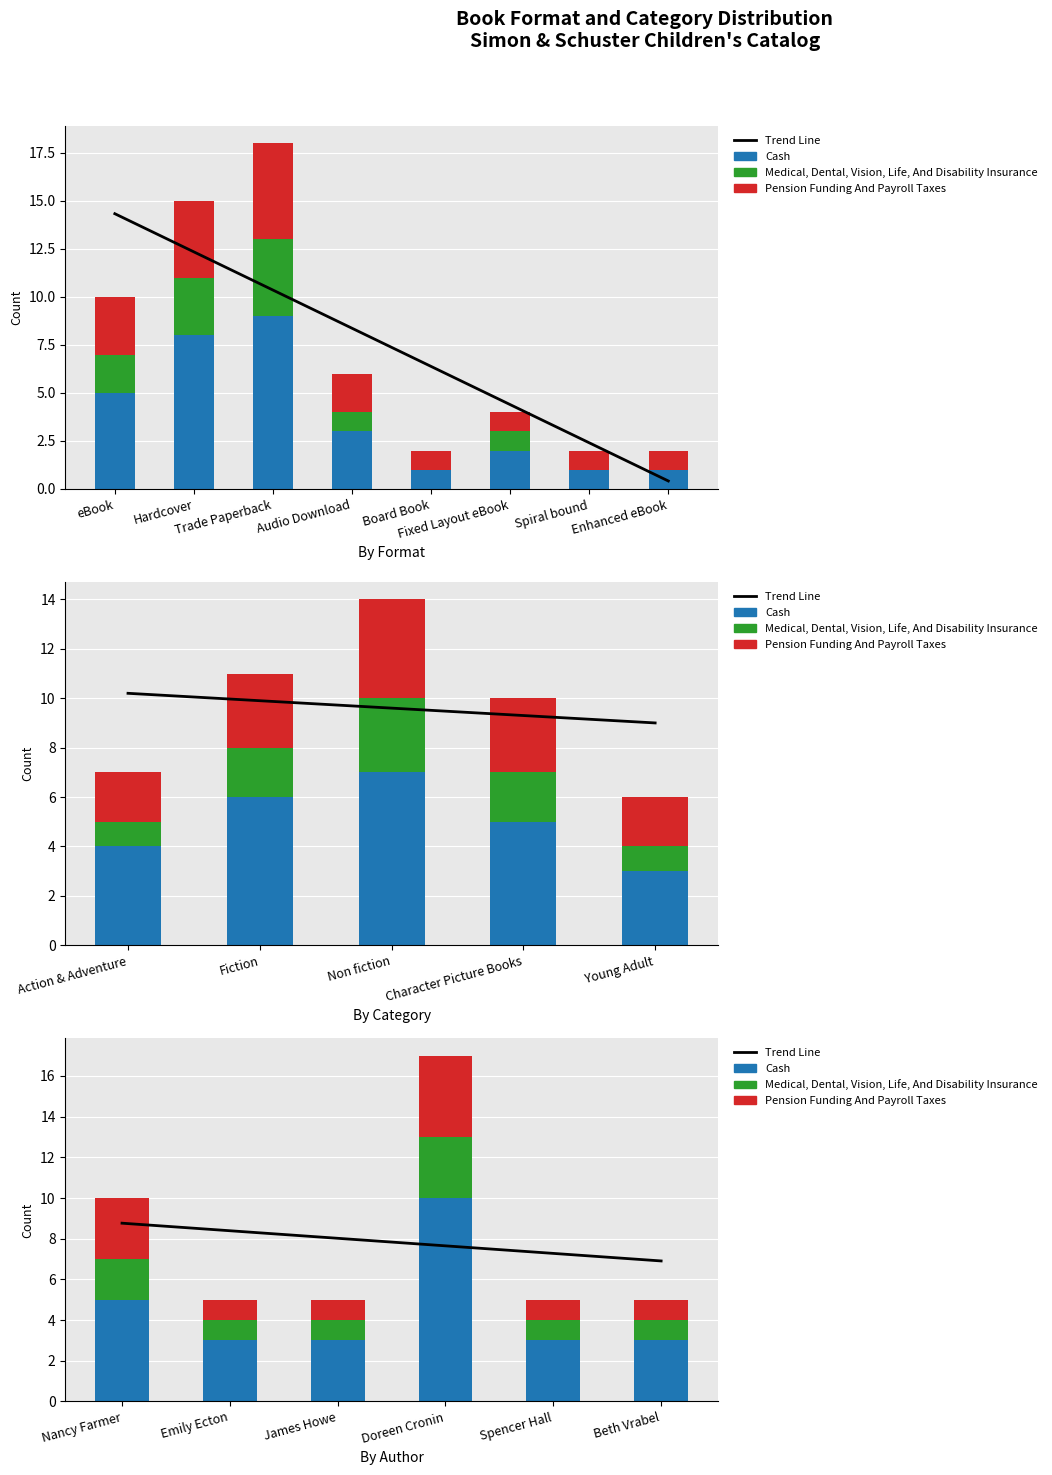

Rank the series at Emily Ecton from lowest to highest value.

Medical, Dental, Vision, Life, And Disability Insurance, Pension Funding And Payroll Taxes, Cash, Trend Line